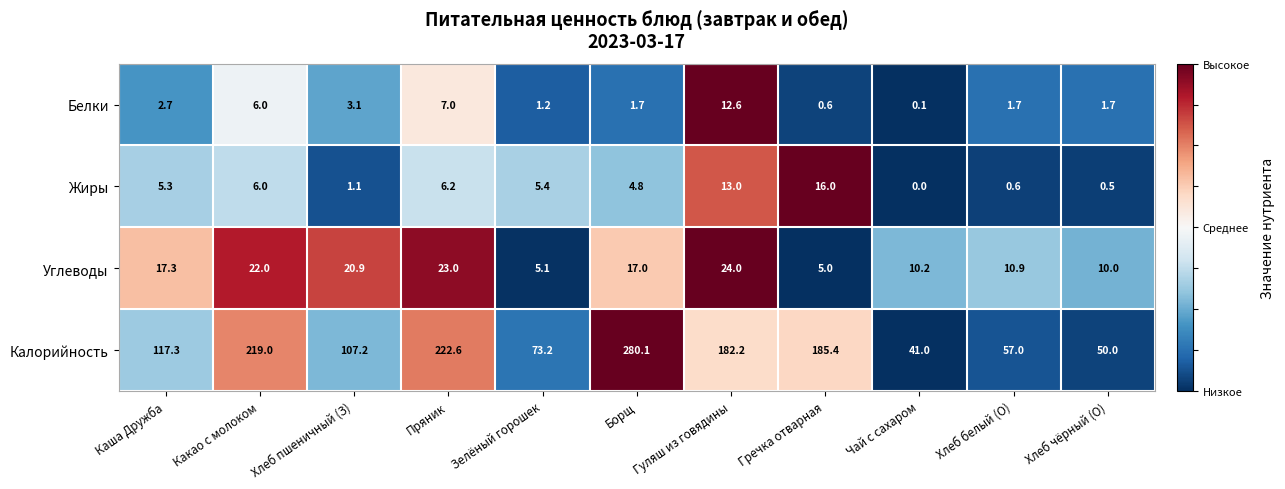

Rank the series by their maximum value, from lowest to highest.

Белки, Жиры, Углеводы, Калорийность